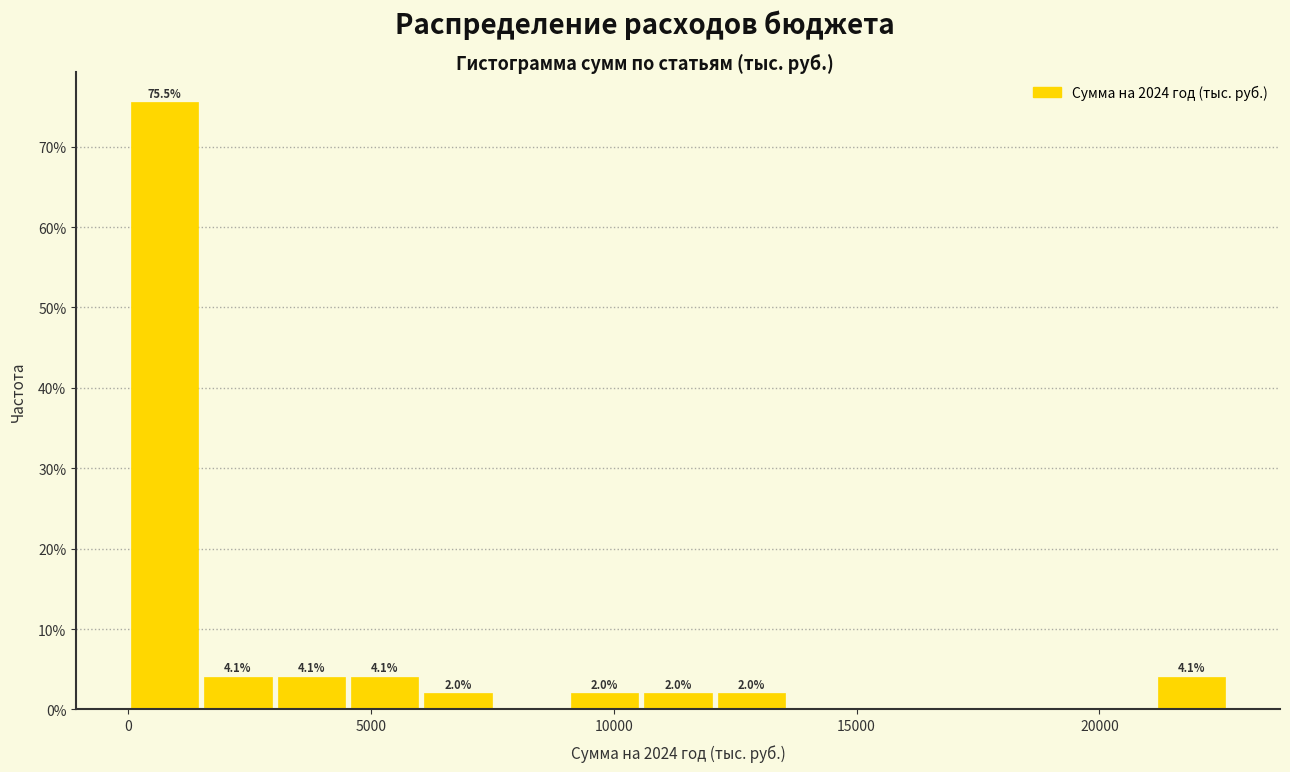

Around what value on the x-axis is the tallest bar? Give the approximate position of its centre, as read against the axis.

1000